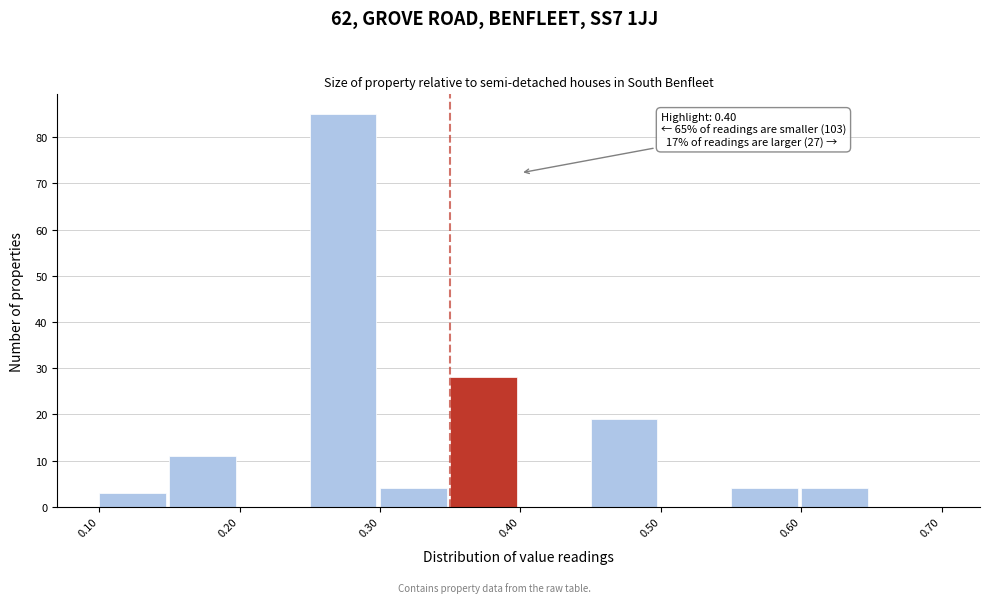

Over which range of the x-axis is the bar tallest?

0.25 to 0.30